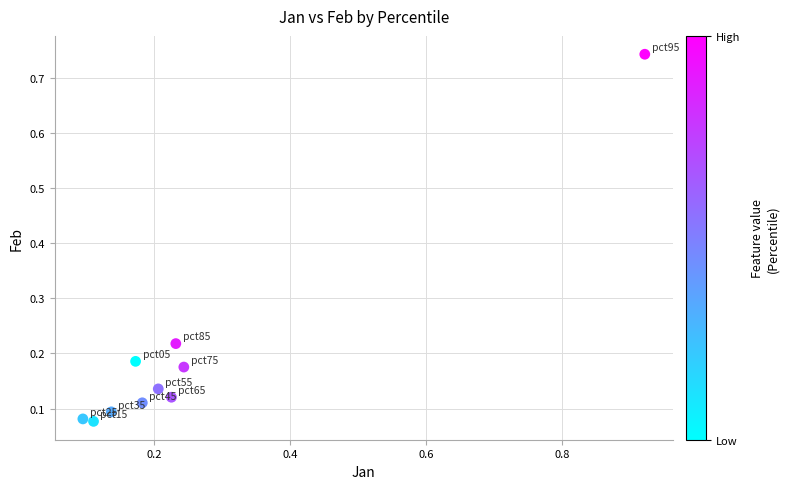

What is the range of X values (max minus min)?

0.8